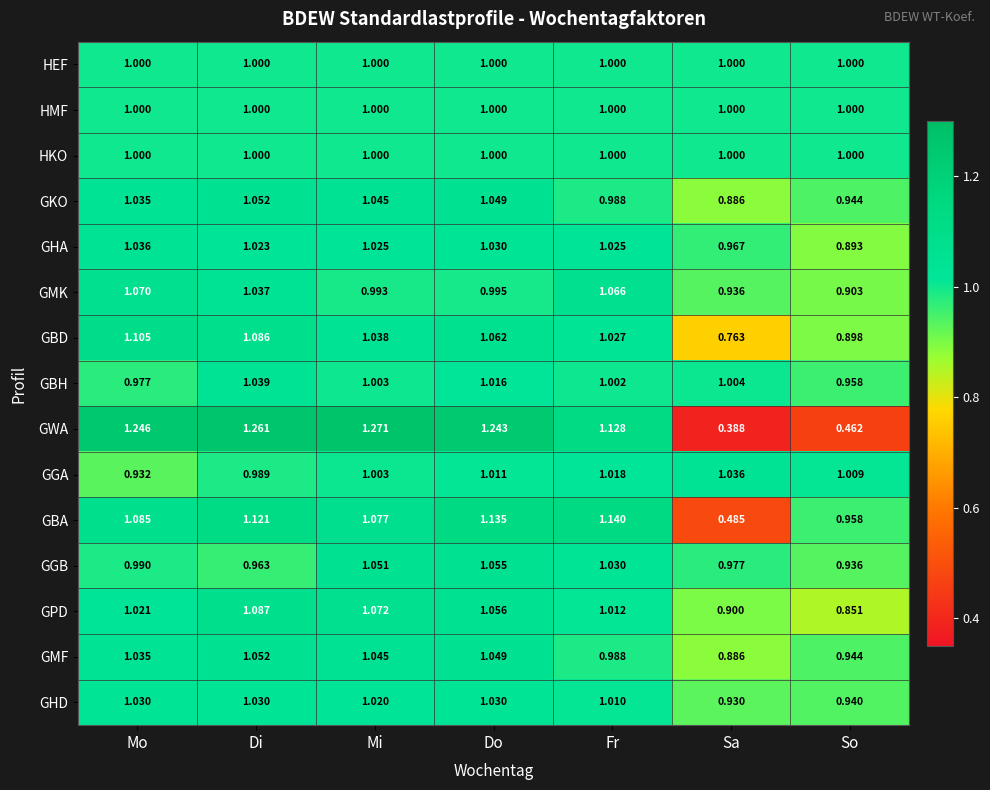

Between Mo and Mi, which series saw the biggest shift?

GMK